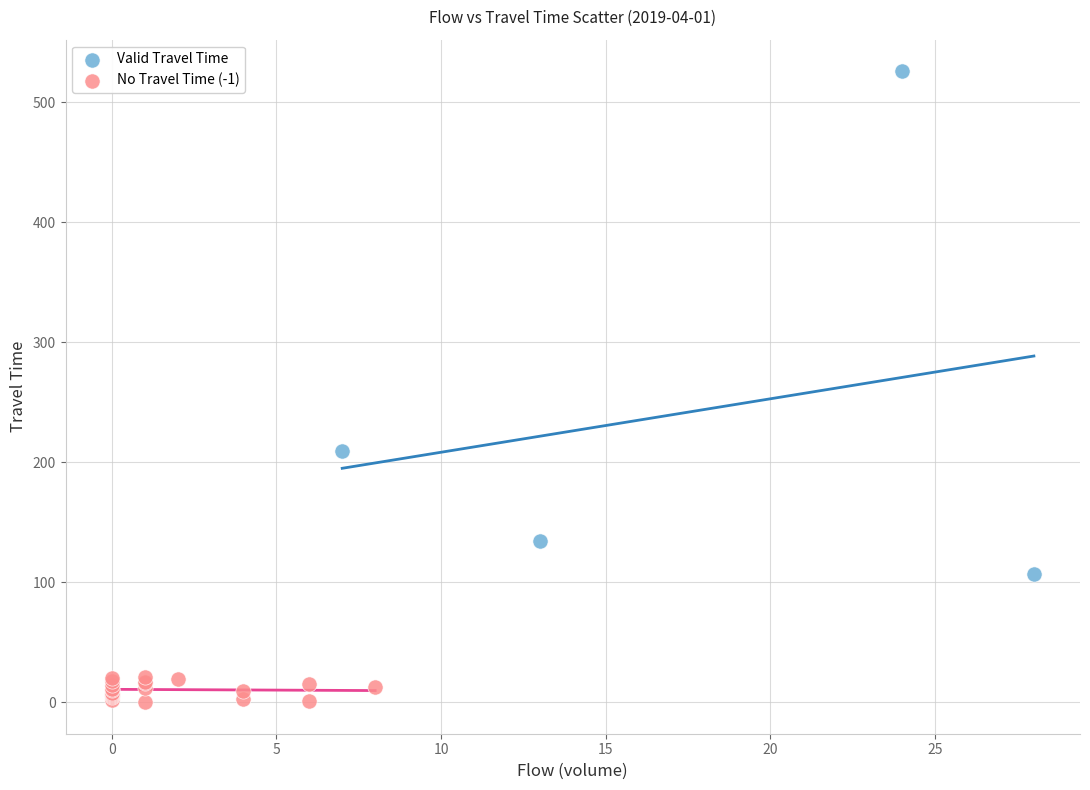

Which series reaches the maximum Y coordinate?

Valid Travel Time